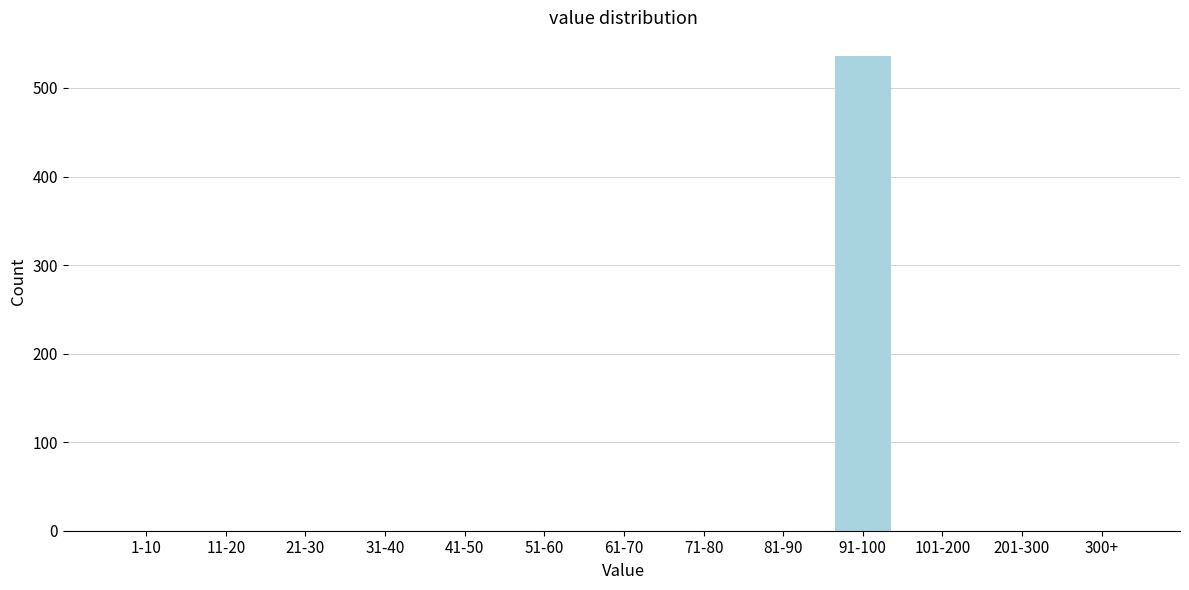

Reading right to left, what are all the values shown in this chart?

300+=0	201-300=0	101-200=0	91-100=536	81-90=0	71-80=0	61-70=0	51-60=0	41-50=0	31-40=0	21-30=0	11-20=0	1-10=0